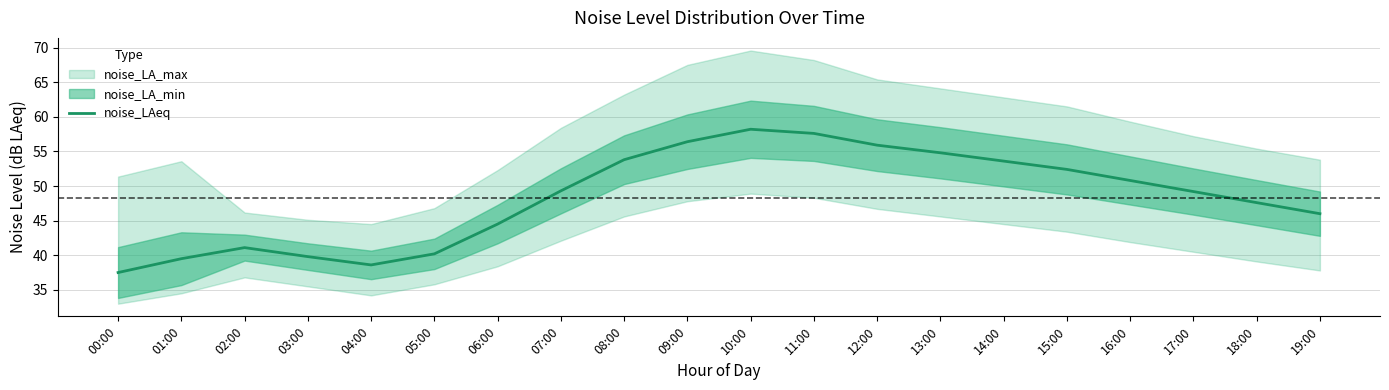

Approximately how many times larger is the value at 06:00 compared to 12:00?

0.8